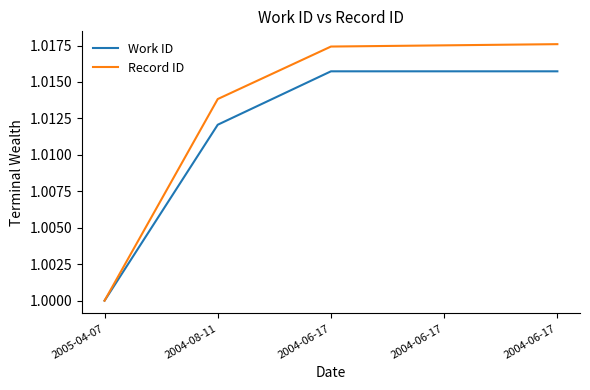

Is this an area chart (filled region under the line)?

No